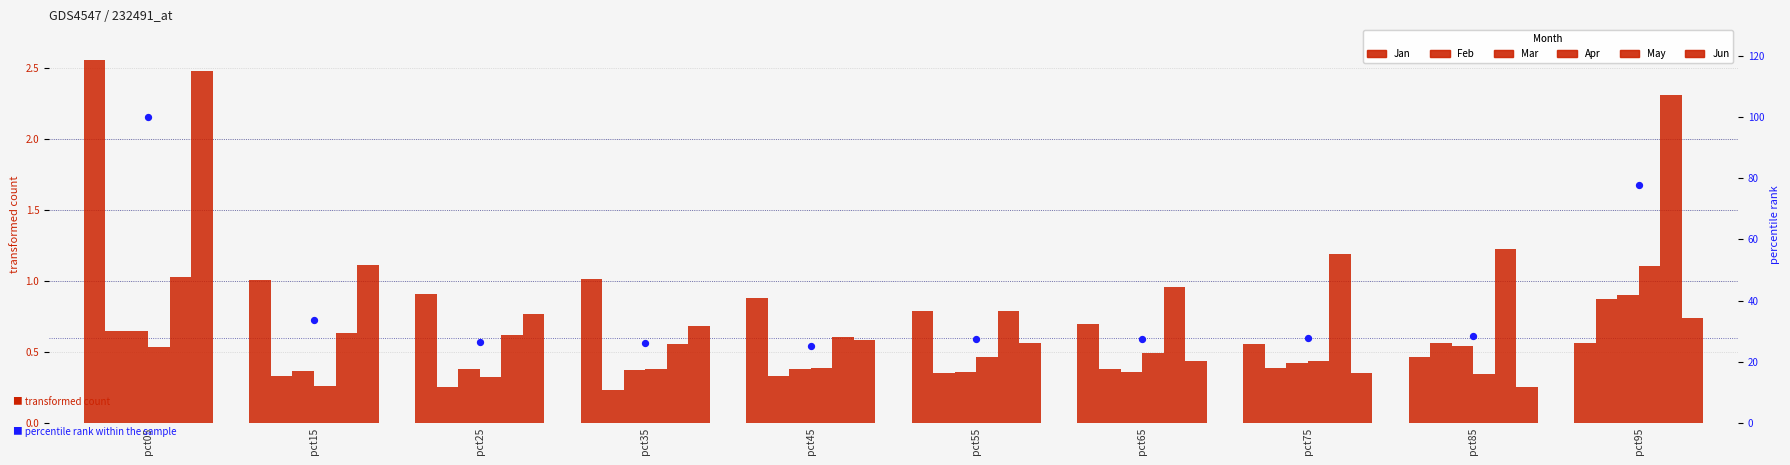

At which category is the sum across all series the highest?

pct05